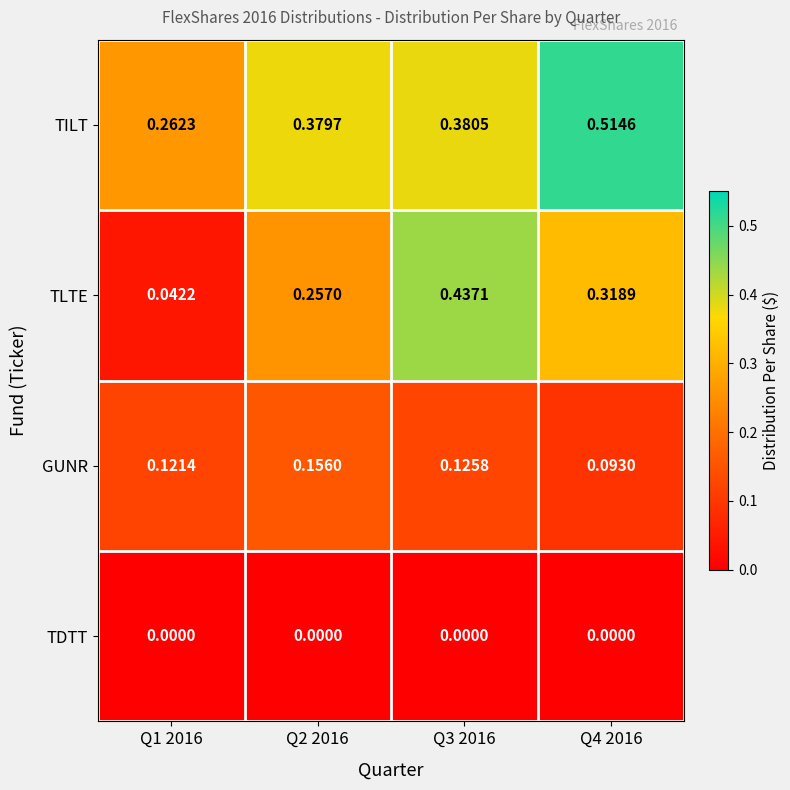

List the series in order of their peak value, lowest first.

TDTT, GUNR, TLTE, TILT